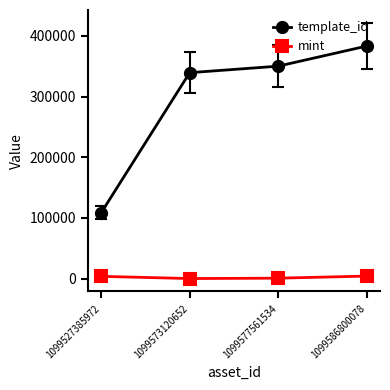

Rank the series by their maximum value, from highest to lowest.

template_id, mint